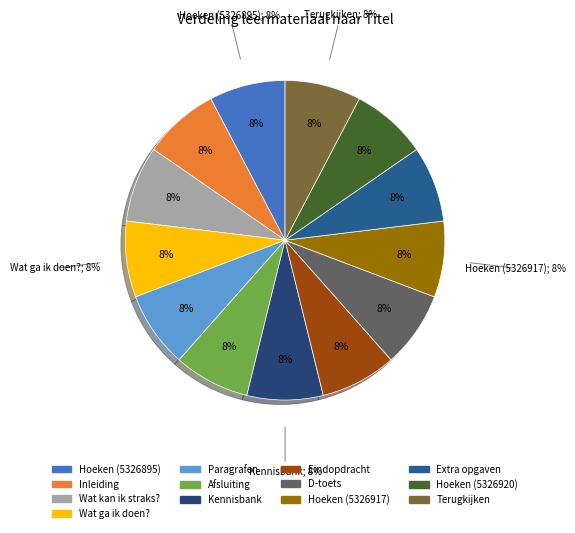

How much of the chart is everything except Wat ga ik doen??

92.3%